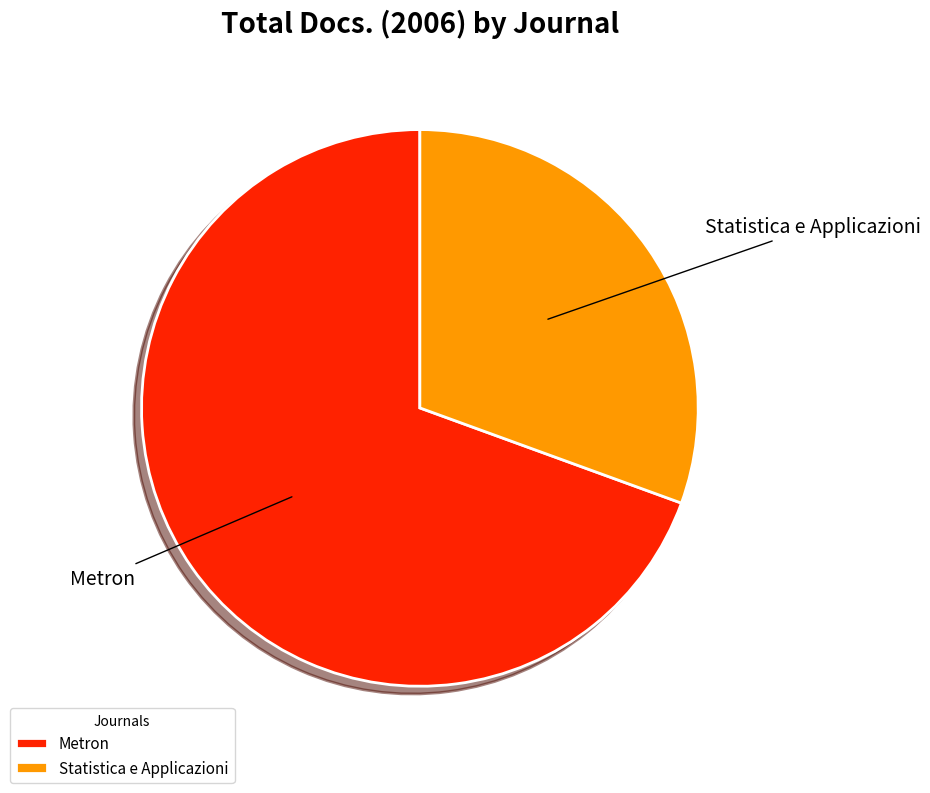

To the nearest percent, what is the difference between the largest and smallest slice percentages?

39%